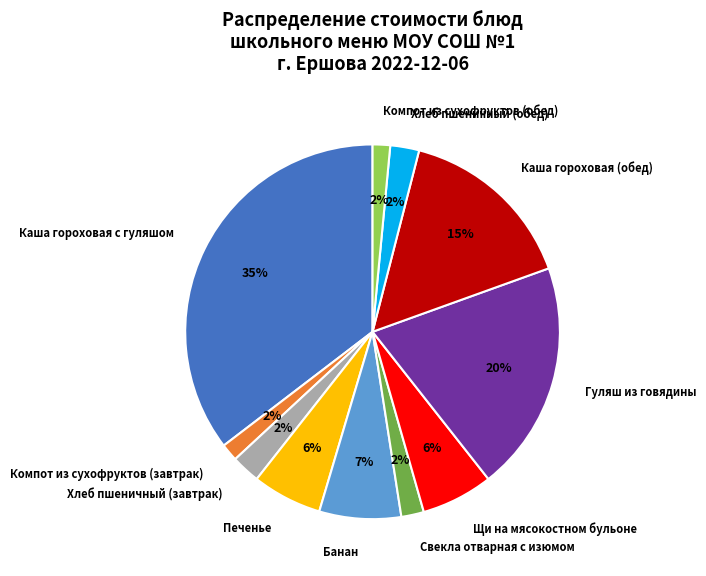

Which category has the biggest portion of the pie?

Каша гороховая с гуляшом